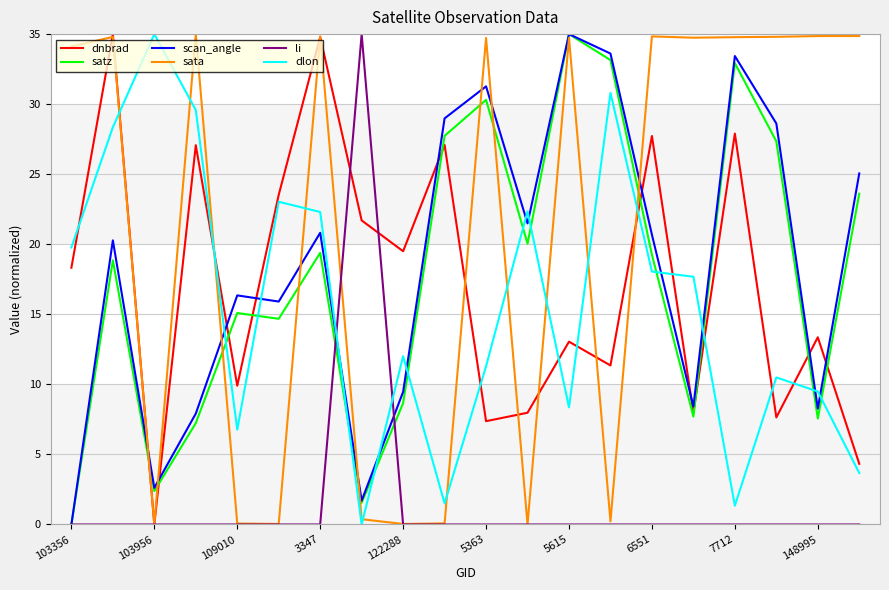

In satz, how many points are higher than both neighbors (excluding endpoints)?

6